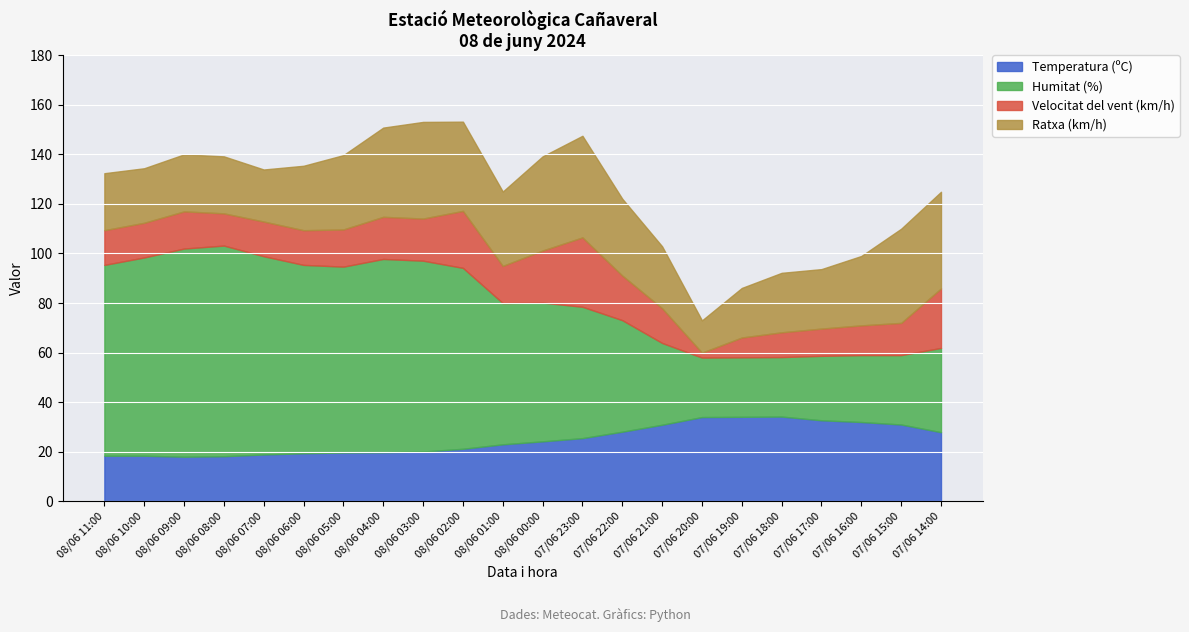

Is the value of Humitat (%) at 07/06 19:00 greater than the value of Ratxa (km/h) at 07/06 20:00?

Yes